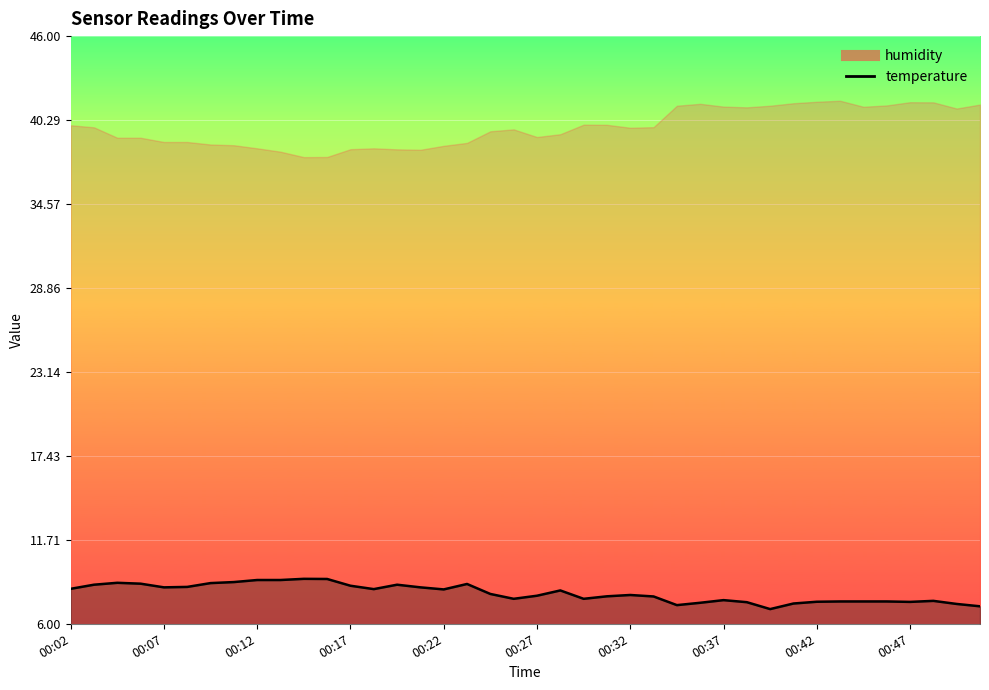

How many distinct data groups are displayed?

2